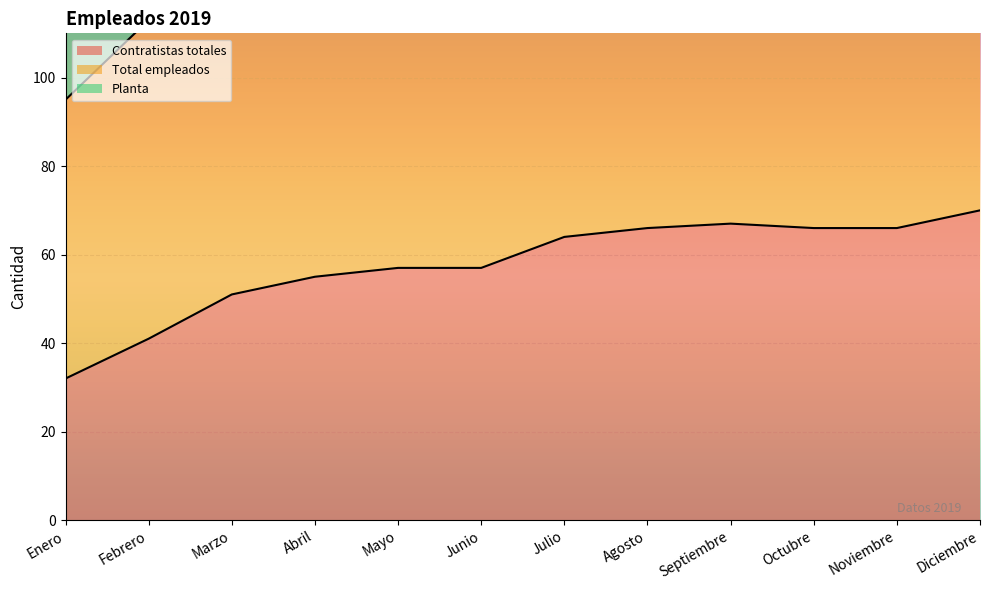

Reading left to right, what are all the values shown in this chart?

Contratistas totales: 32	41	51	55	57	57	64	66	67	66	66	70
Total empleados: 95	113	133	141	145	145	159	163	165	163	163	171